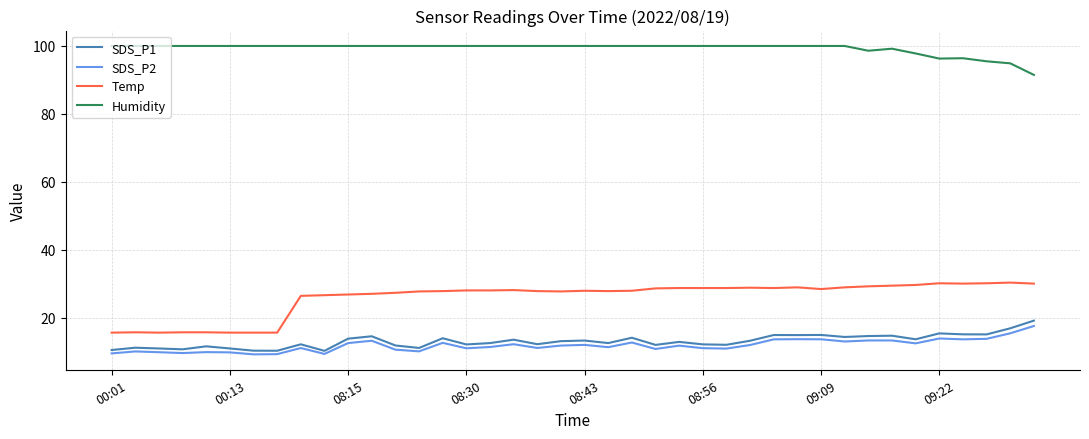

True or false: Humidity and Temp intersect in this chart.

False